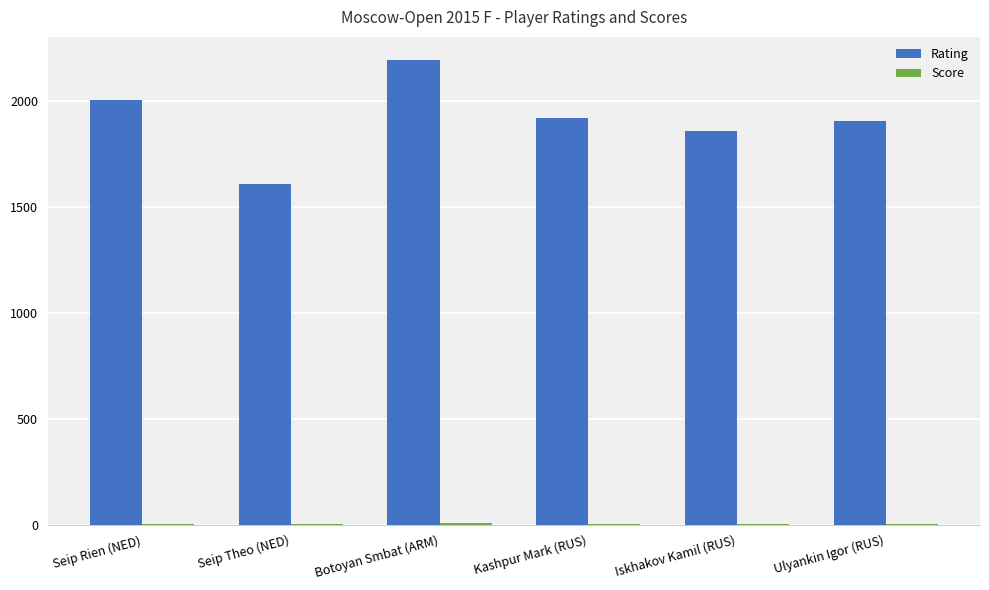

True or false: Rating has a value of 2565.5 at Ulyankin Igor (RUS).

False